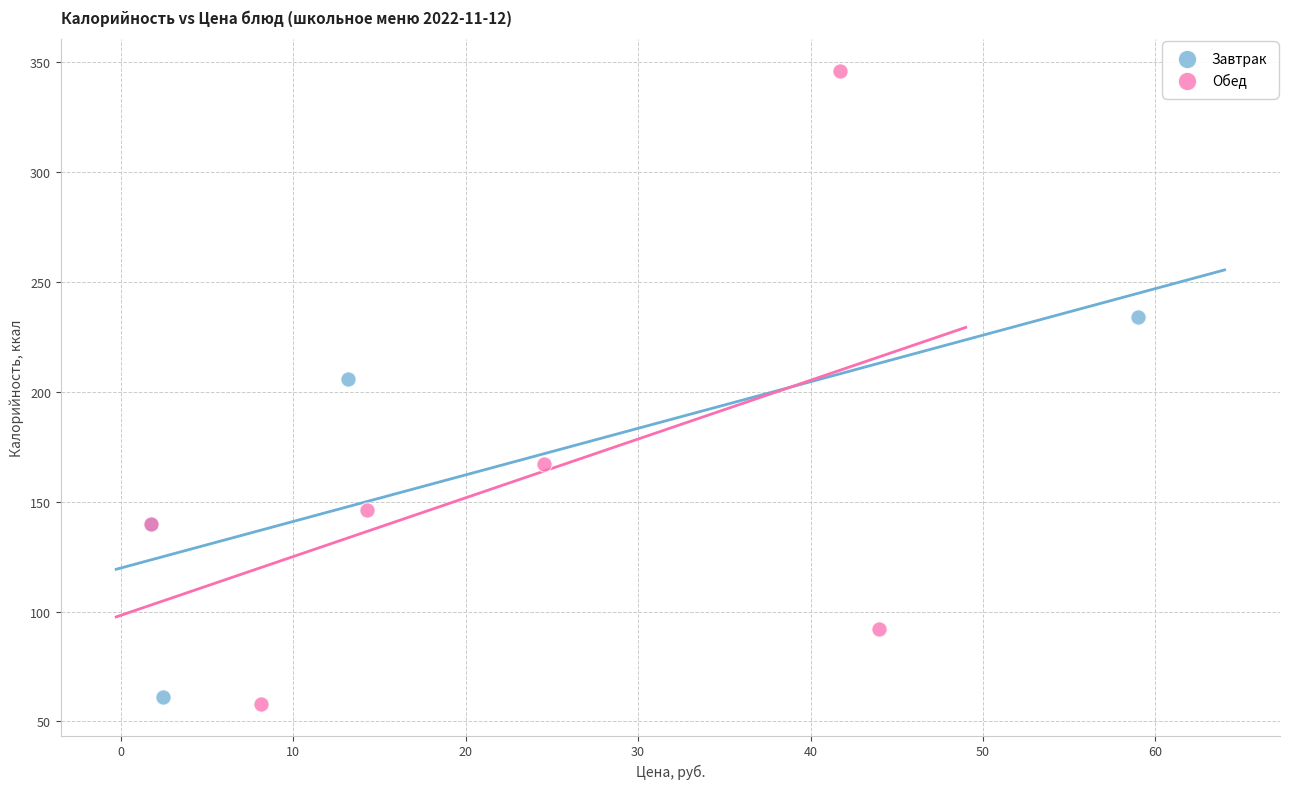

What are all the series names shown in the legend?

Завтрак, Обед